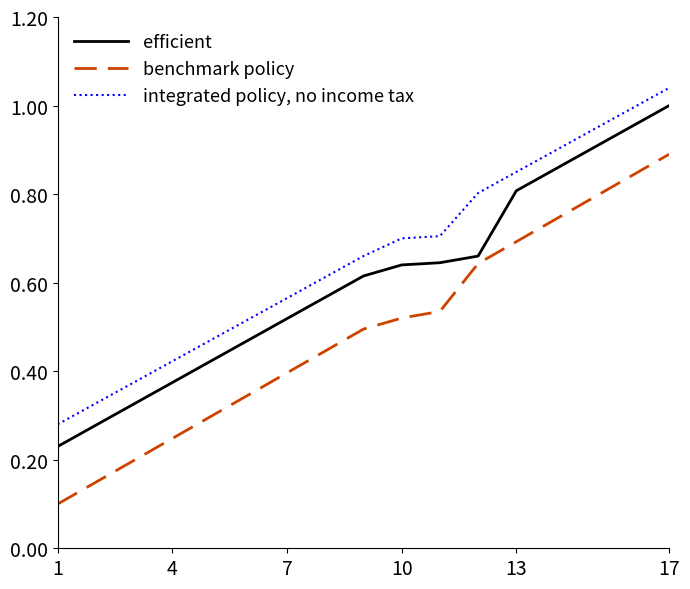

Which series has the largest total across all categories?

integrated policy, no income tax